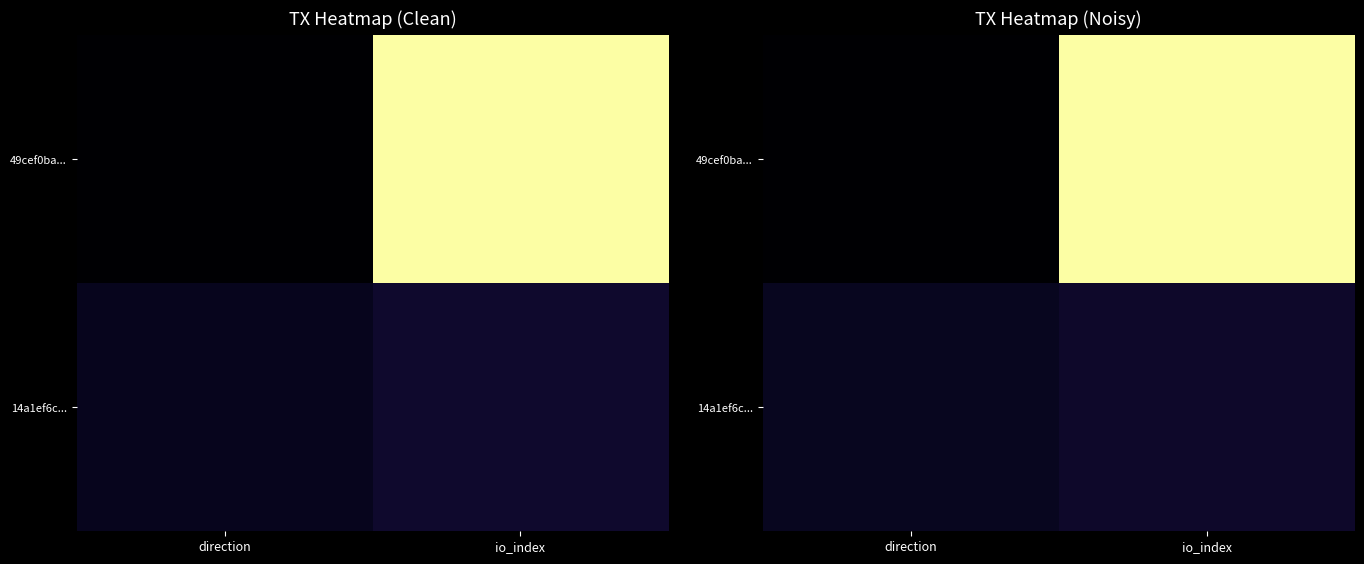

Which series has the largest total across all categories?

49cef0ba...